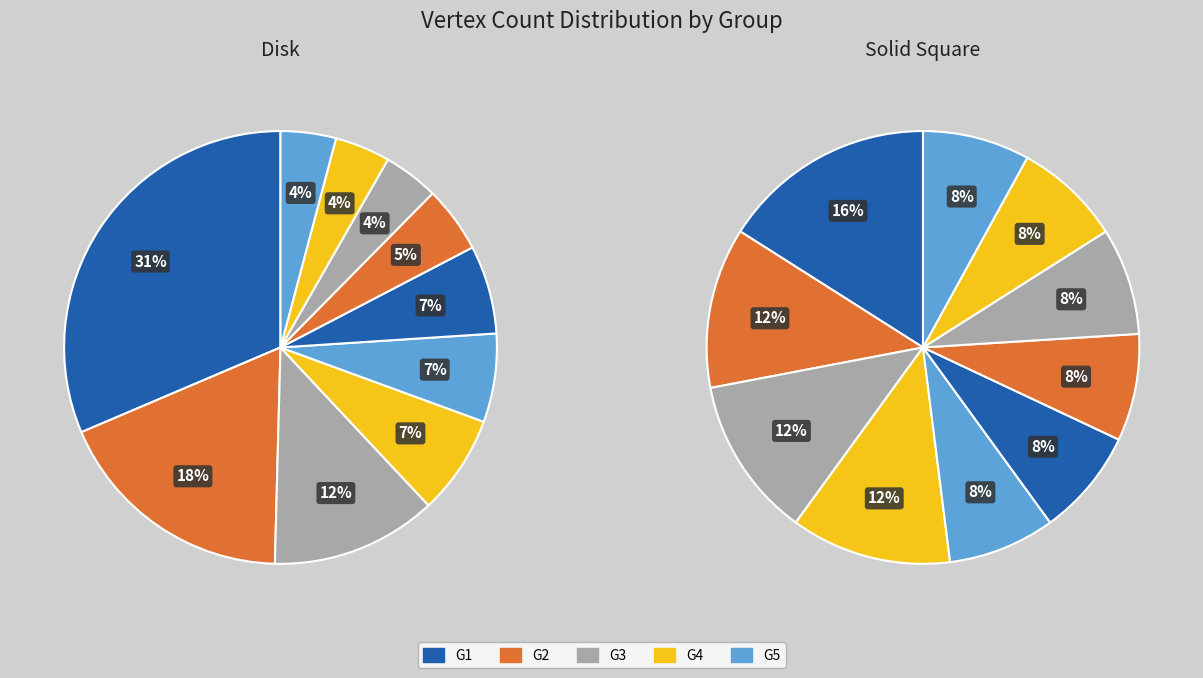

Does any single category account for the majority?

No